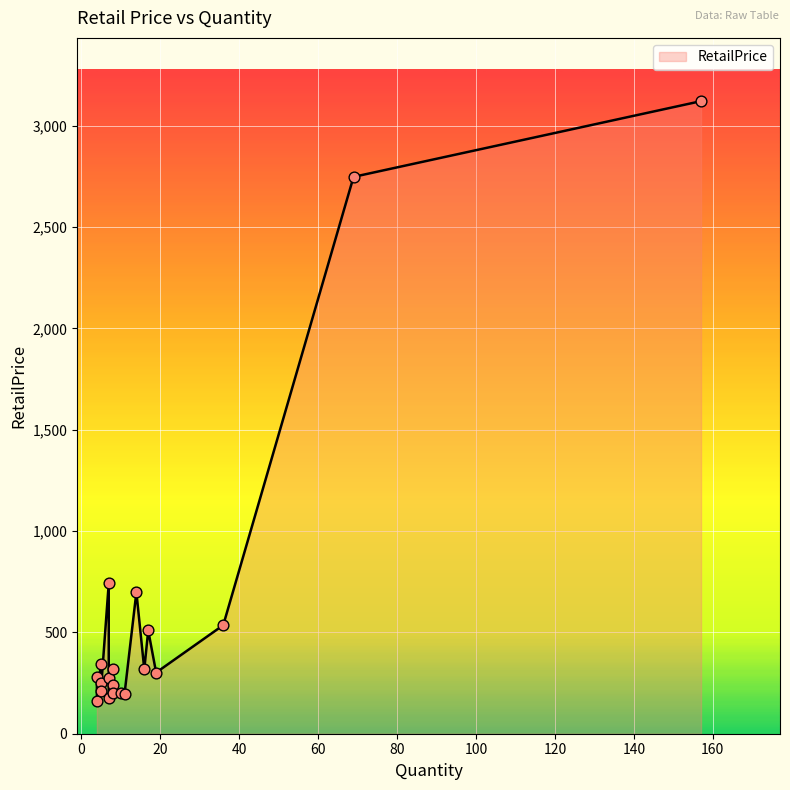

Approximately how many times larger is the value at 17 compared to 14?

0.7